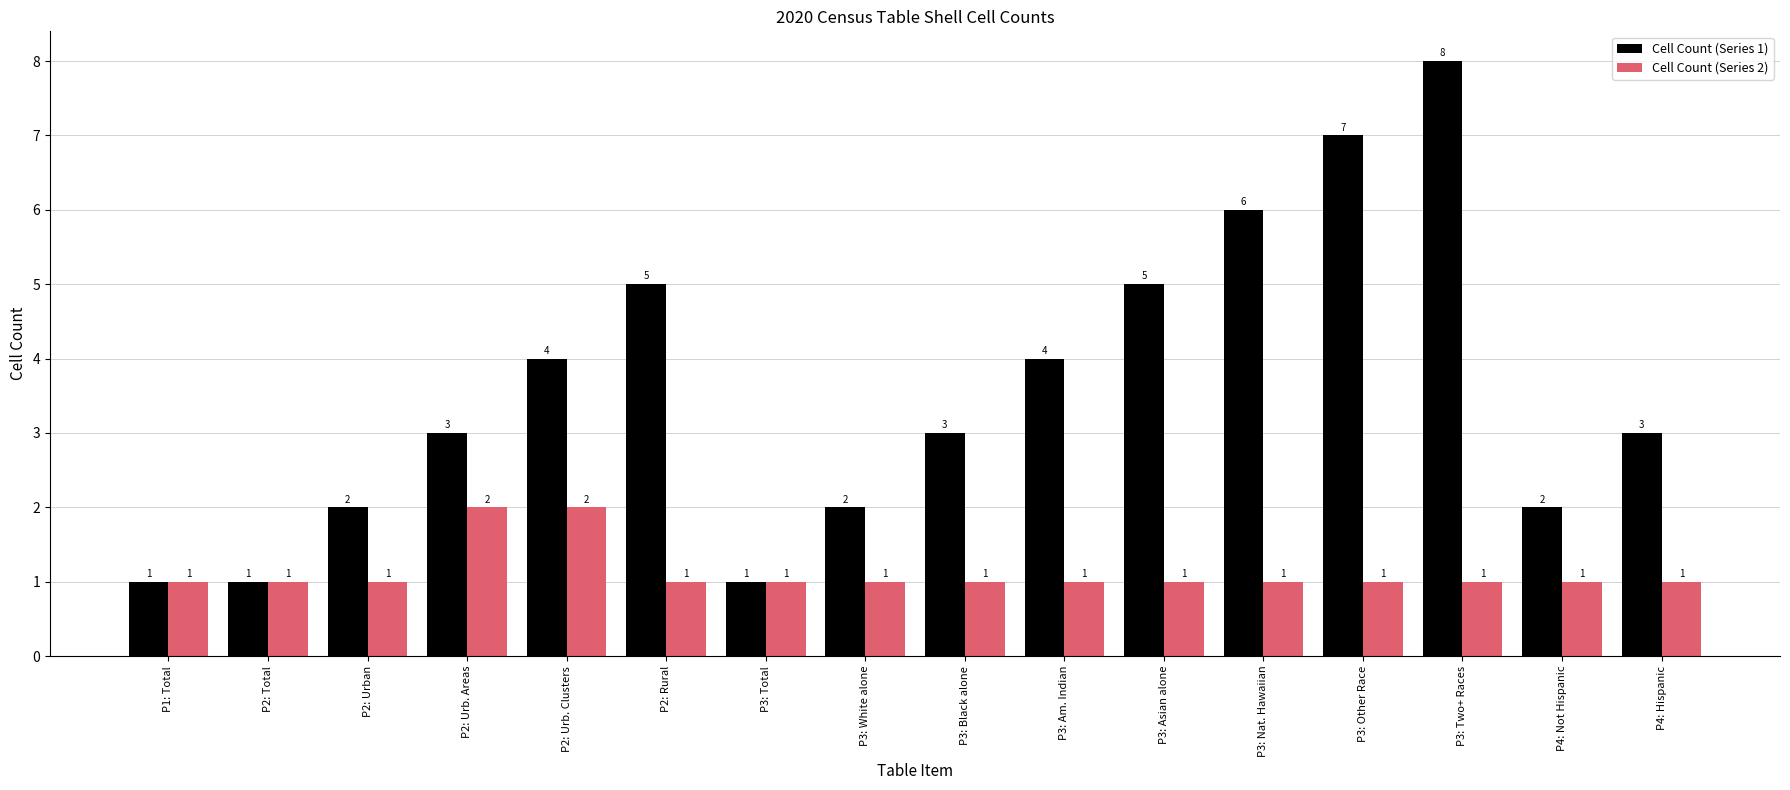

Are the bars horizontal?

No